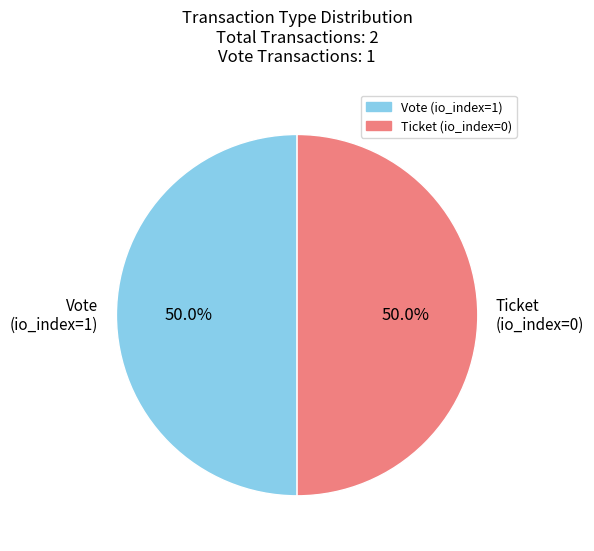

Approximately how many times larger is the value at Ticket (io_index=0) compared to Vote (io_index=1)?

1.0